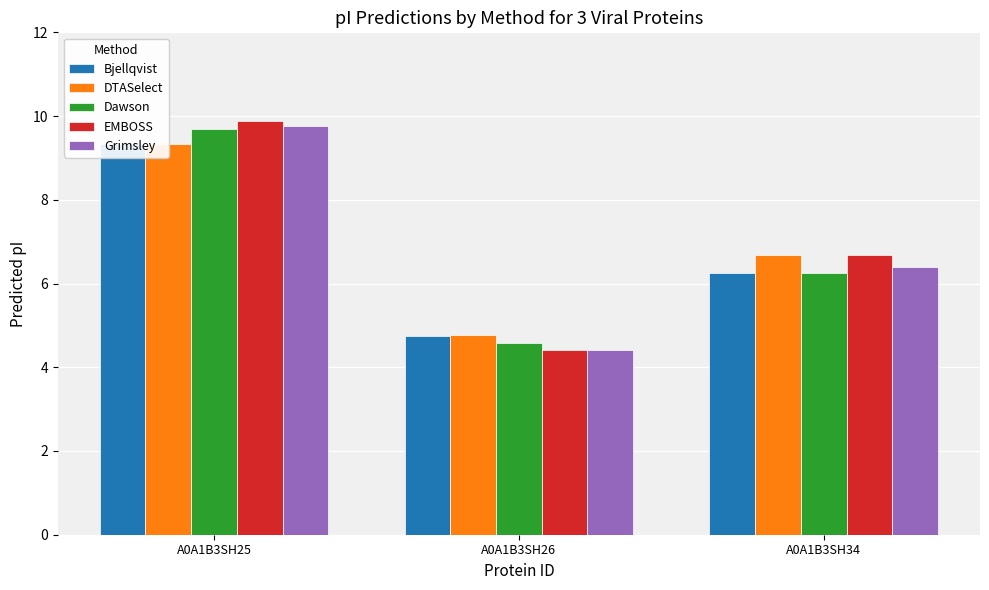

List the labels in order of Bjellqvist value, largest first.

A0A1B3SH25, A0A1B3SH34, A0A1B3SH26